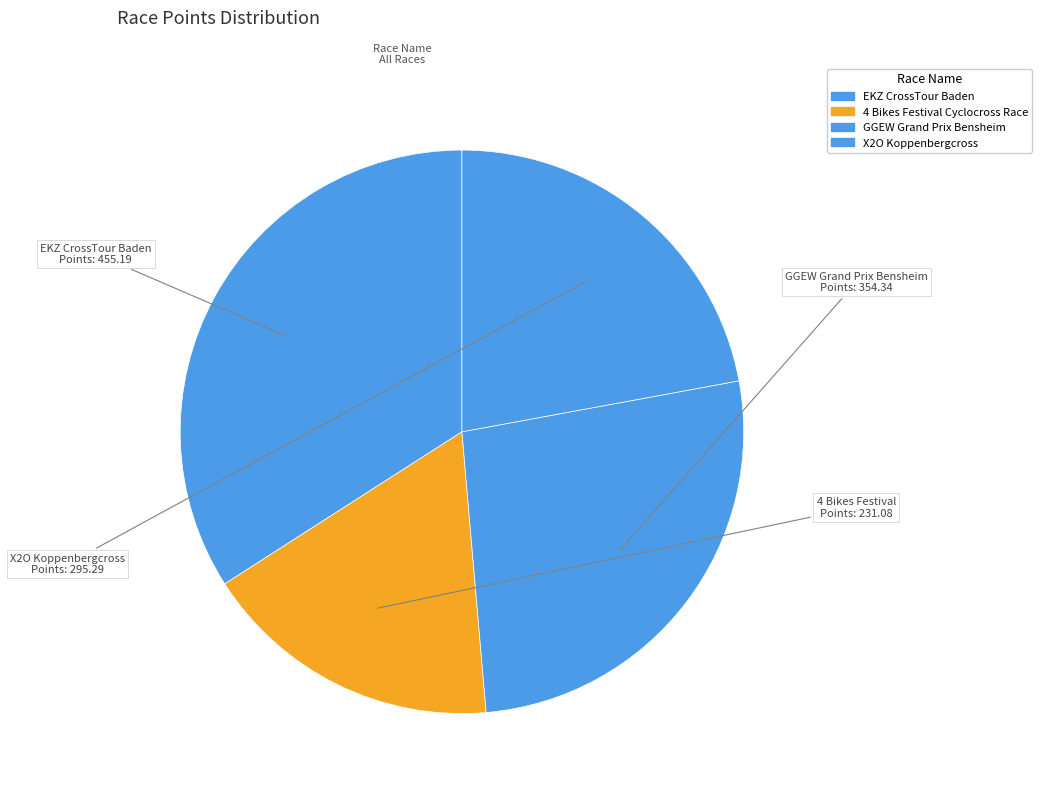

Is there a majority slice in this chart?

No